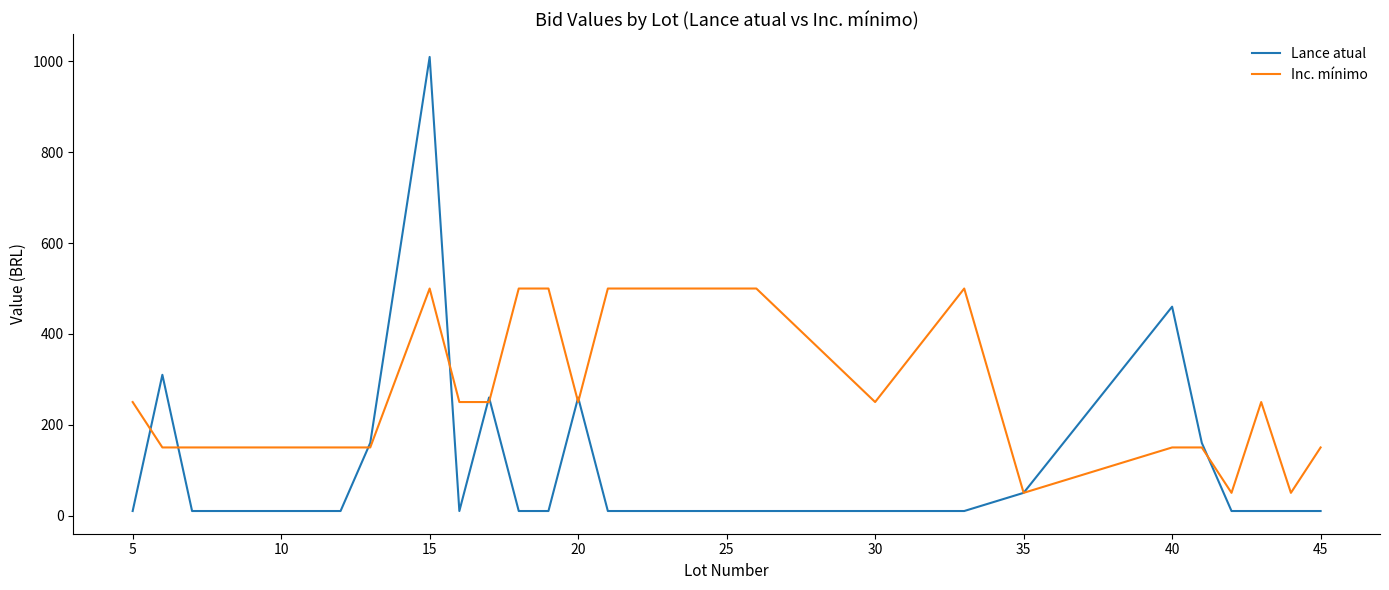

List the series in order of their overall mean, lowest first.

Lance atual, Inc. mínimo